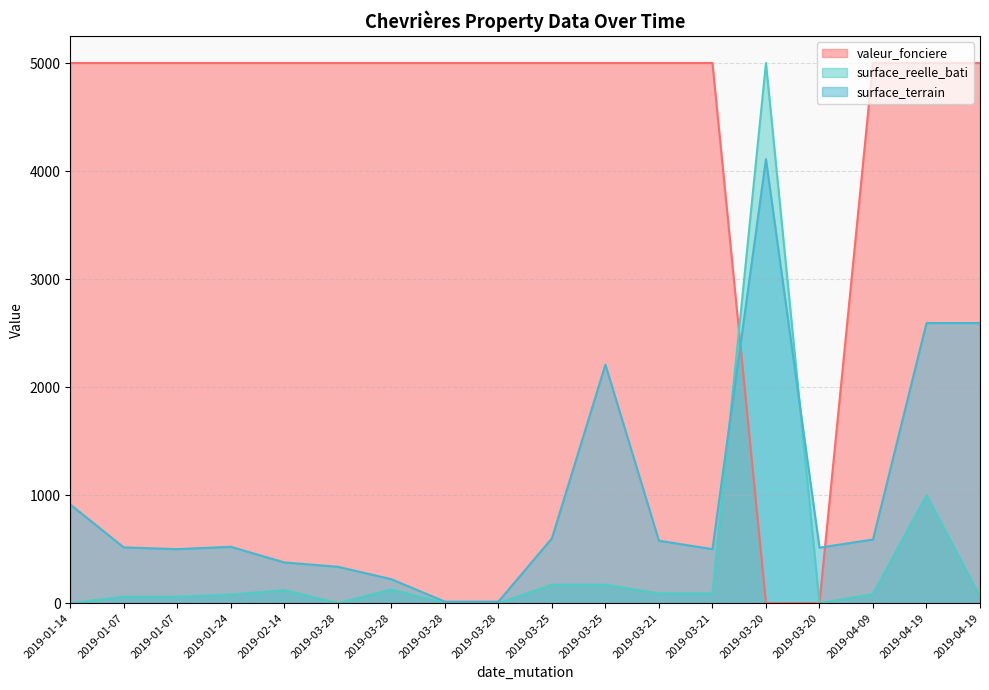

Which series has the widest spread of values?

surface_reelle_bati